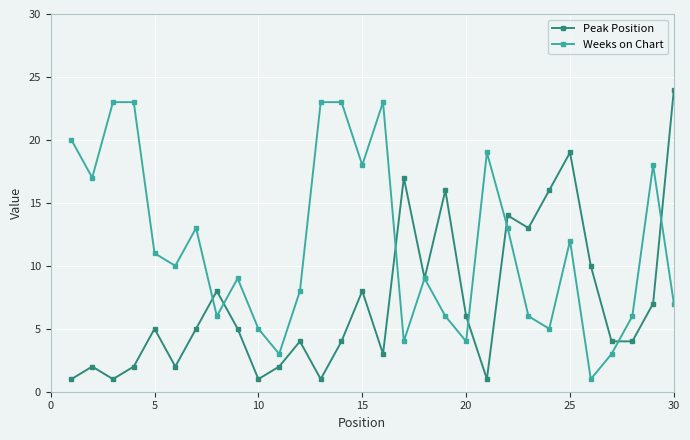

Reading left to right, list all the values displayed in this chart.

Peak Position: 1	2	1	2	5	2	5	8	5	1	2	4	1	4	8	3	17	9	16	6	1	14	13	16	19	10	4	4	7	24
Weeks on Chart: 20	17	23	23	11	10	13	6	9	5	3	8	23	23	18	23	4	9	6	4	19	13	6	5	12	1	3	6	18	7